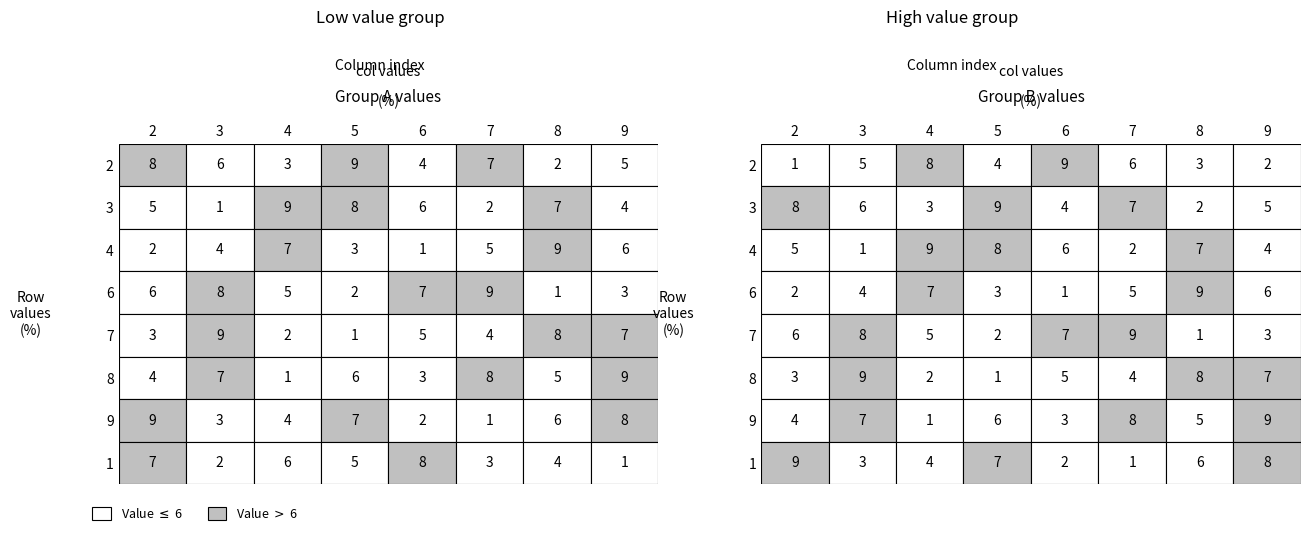

What is the lowest value of the 6 series?

1